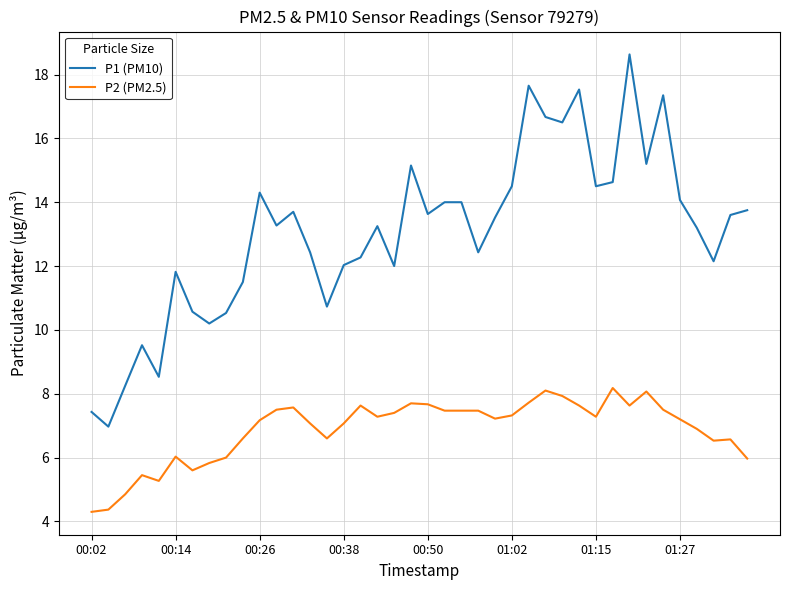

True or false: P2 (PM2.5) and P1 (PM10) cross at least once.

False